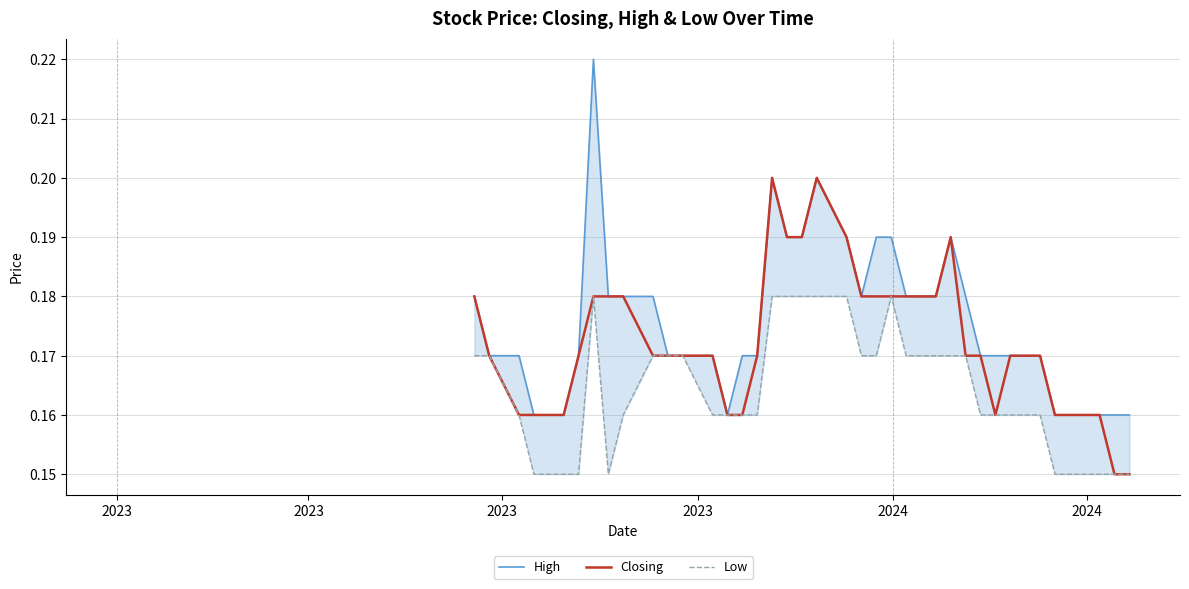

How many series are shown in this chart?

3